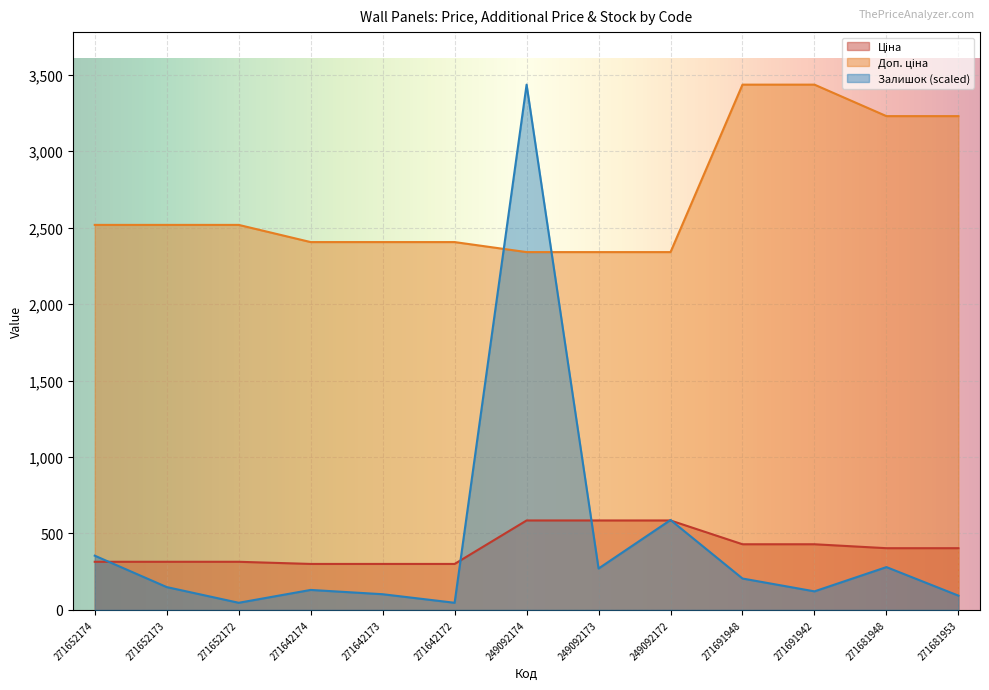

Where does the Залишок series first go above 149?

271652174